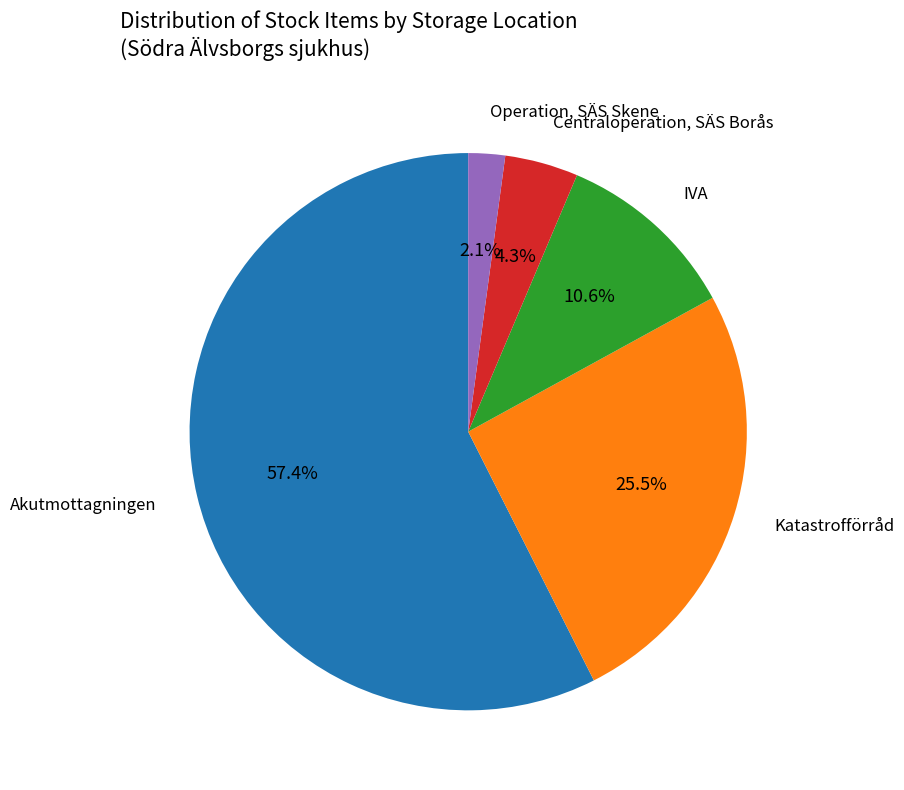

What is the total percentage of Centraloperation, SÄS Borås and IVA?

14.9%